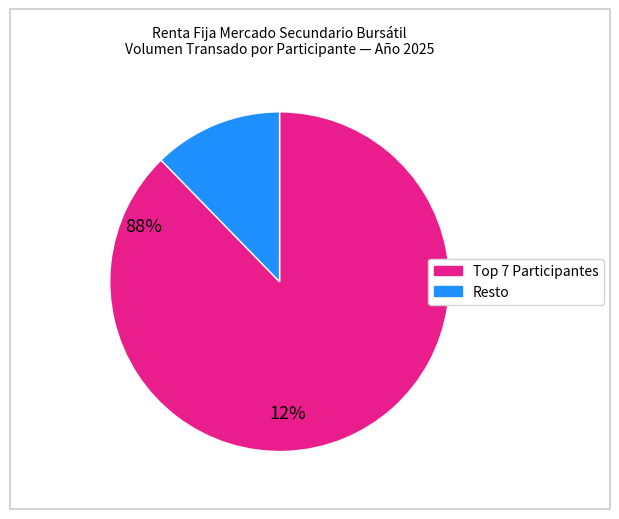

Is there a majority slice in this chart?

Yes